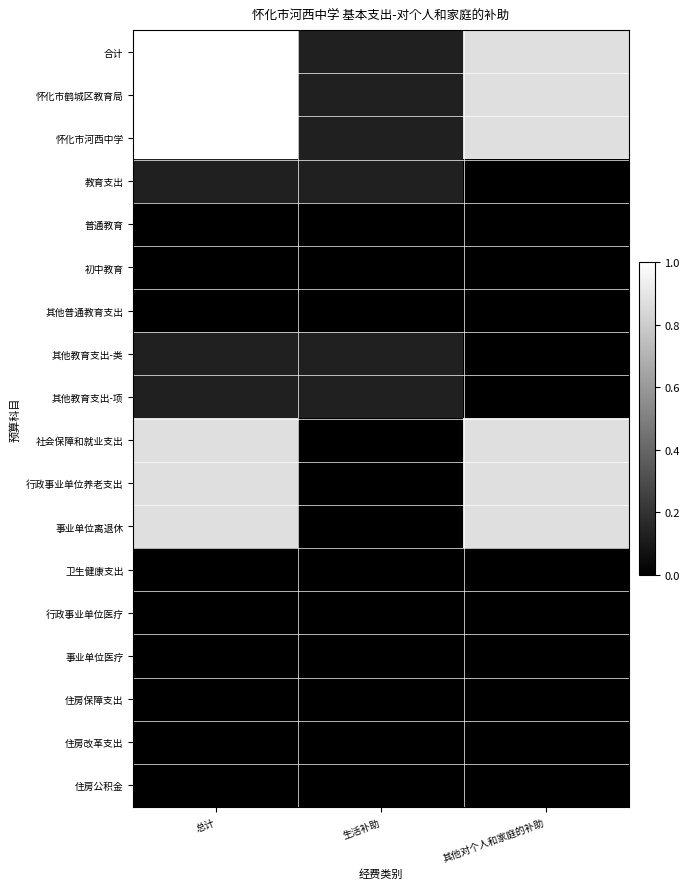

Which series has the largest total across all categories?

合计